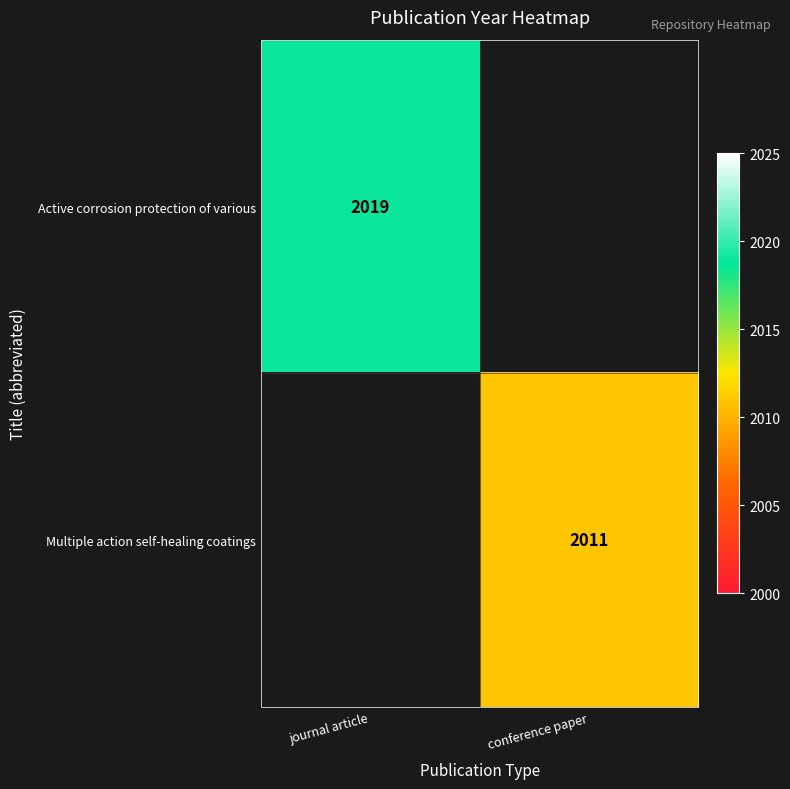

True or false: Active corrosion protection of various has a value of 619 at journal article.

False